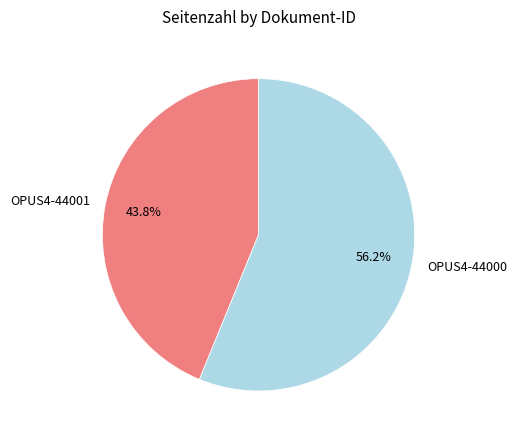

To the nearest percent, what portion does OPUS4-44000 represent?

56%